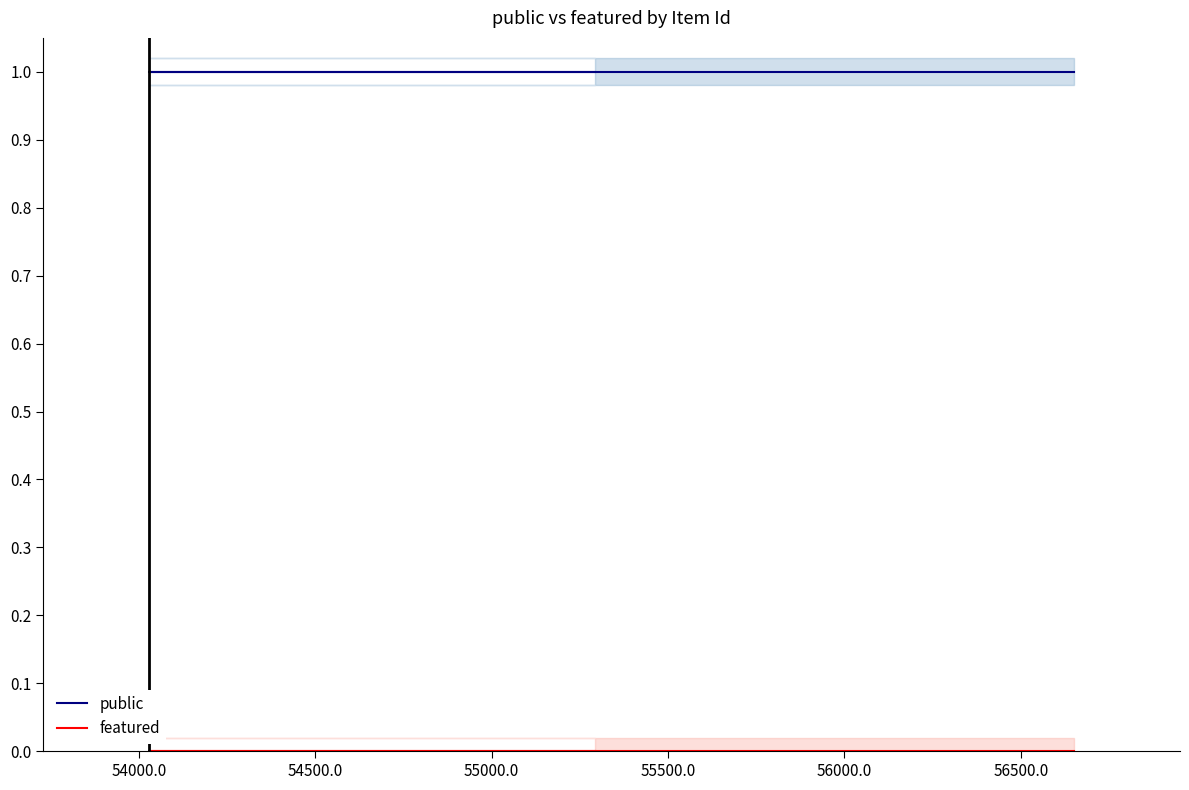

How many categories are shown in the chart?

11